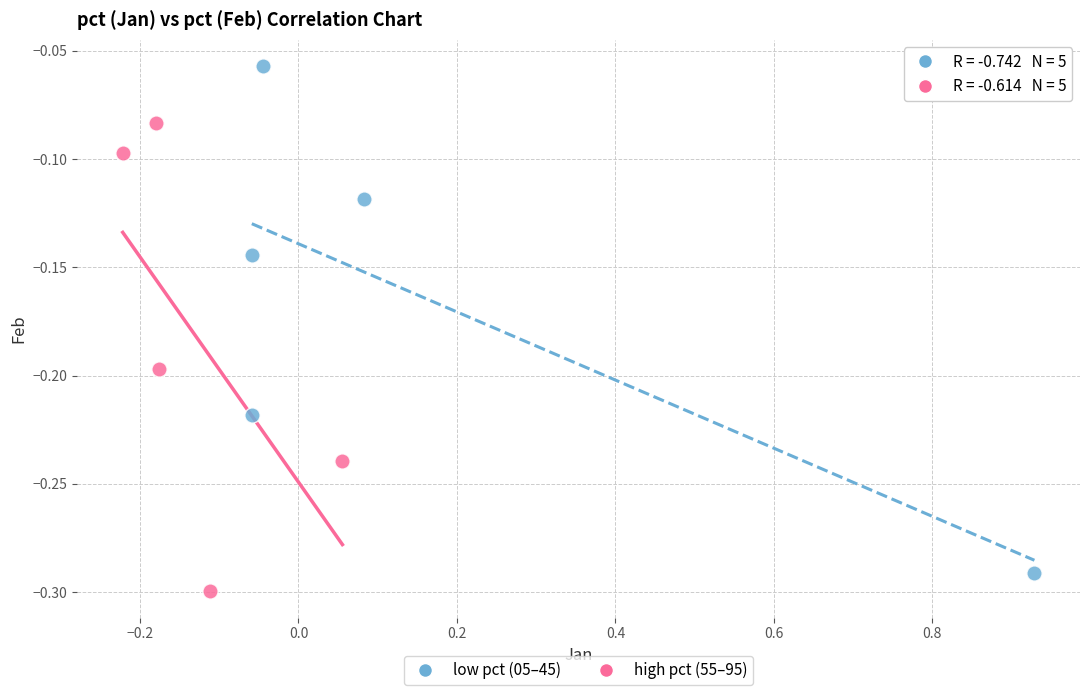

What are all the series names shown in the legend?

low pct (05–45), high pct (55–95)